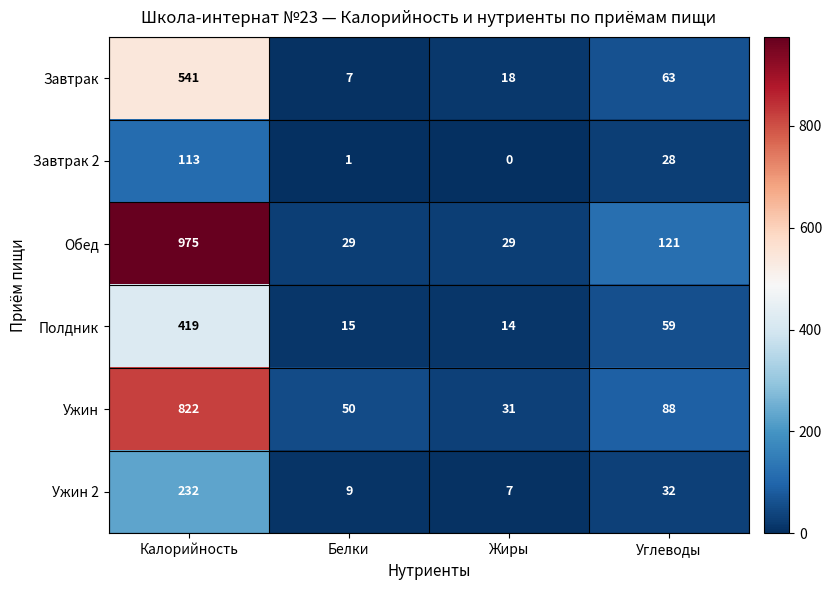

Reading left to right, list all the values displayed in this chart.

Завтрак: Калорийность=541	Белки=7	Жиры=18	Углеводы=63
Завтрак 2: Калорийность=113	Белки=1	Жиры=0	Углеводы=28
Обед: Калорийность=975	Белки=29	Жиры=29	Углеводы=121
Полдник: Калорийность=419	Белки=15	Жиры=14	Углеводы=59
Ужин: Калорийность=822	Белки=50	Жиры=31	Углеводы=88
Ужин 2: Калорийность=232	Белки=9	Жиры=7	Углеводы=32